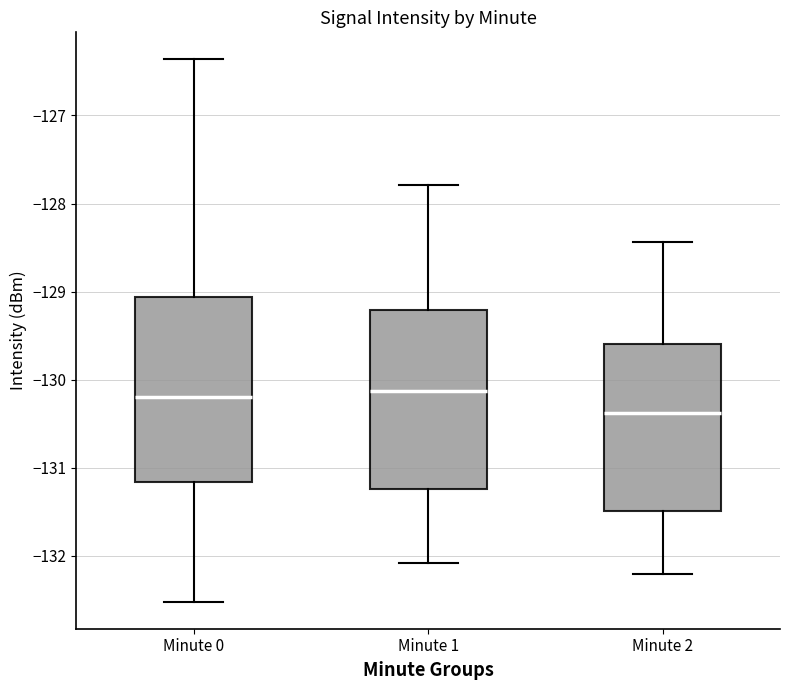

Which box's median line is the lowest?

Minute 2